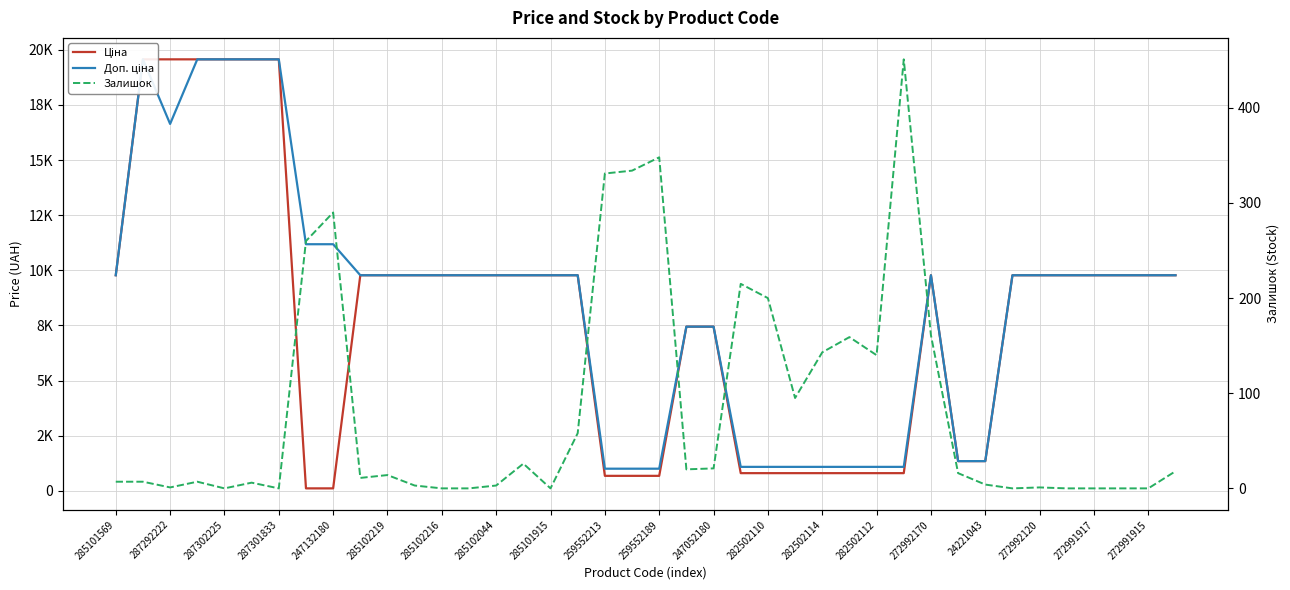

What is the average value of the Ціна series?

7970.3